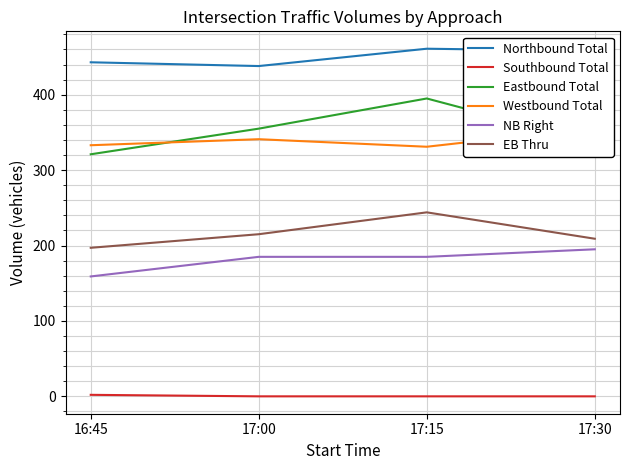

What is the label of the 2nd point from the right?

17:15